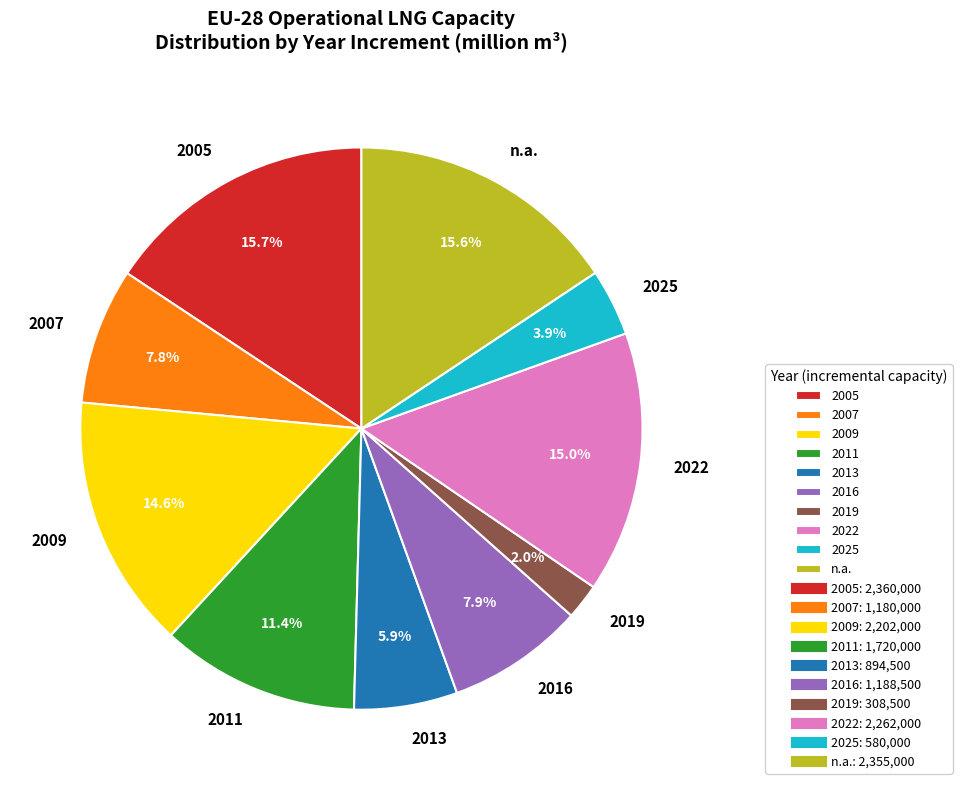

Which has a higher value, 2025 or 2007?

2007